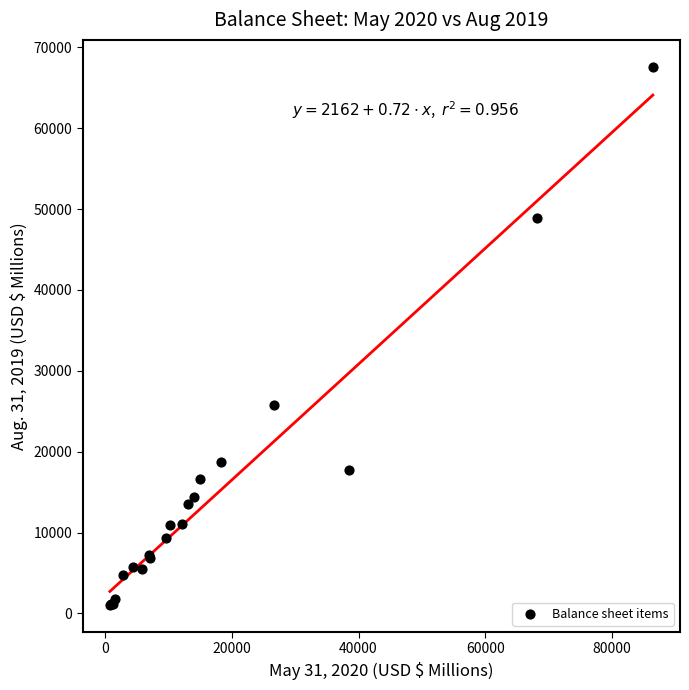

What Y value in the scatter plot is closest to 34310?

25769